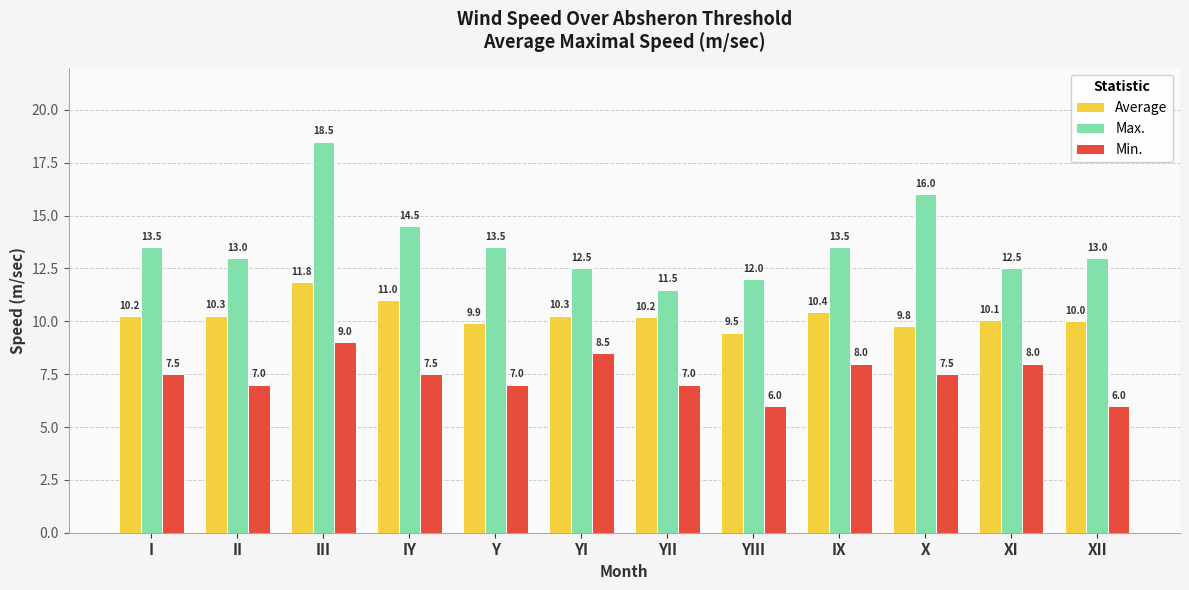

At which label does Average first exceed 10?

I